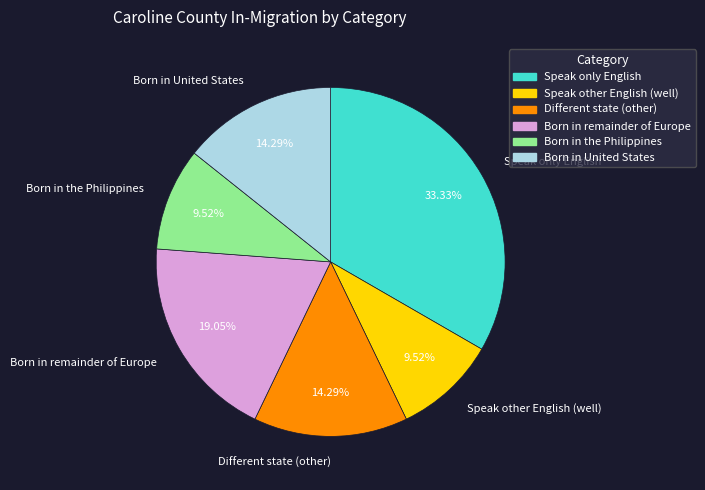

To the nearest percent, what is the combined percentage of Born in United States and Speak other English (well)?

24%